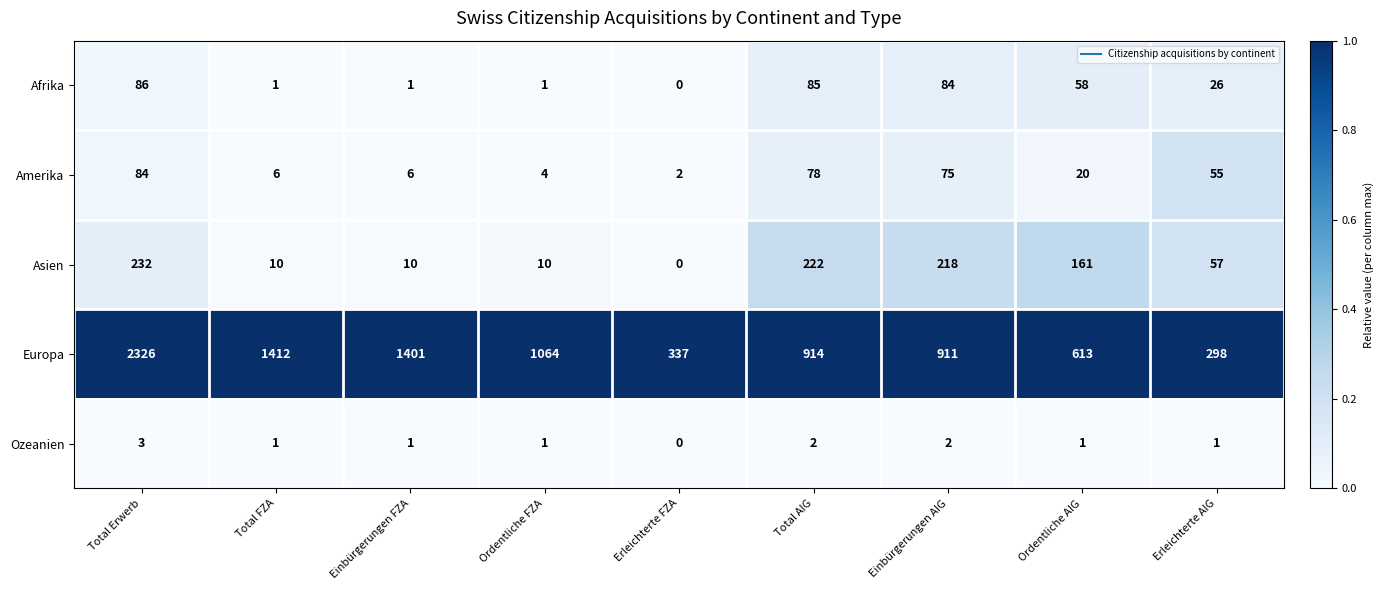

At Einbürgerungen AIG, list the series in order from largest to smallest.

Europa, Asien, Afrika, Amerika, Ozeanien